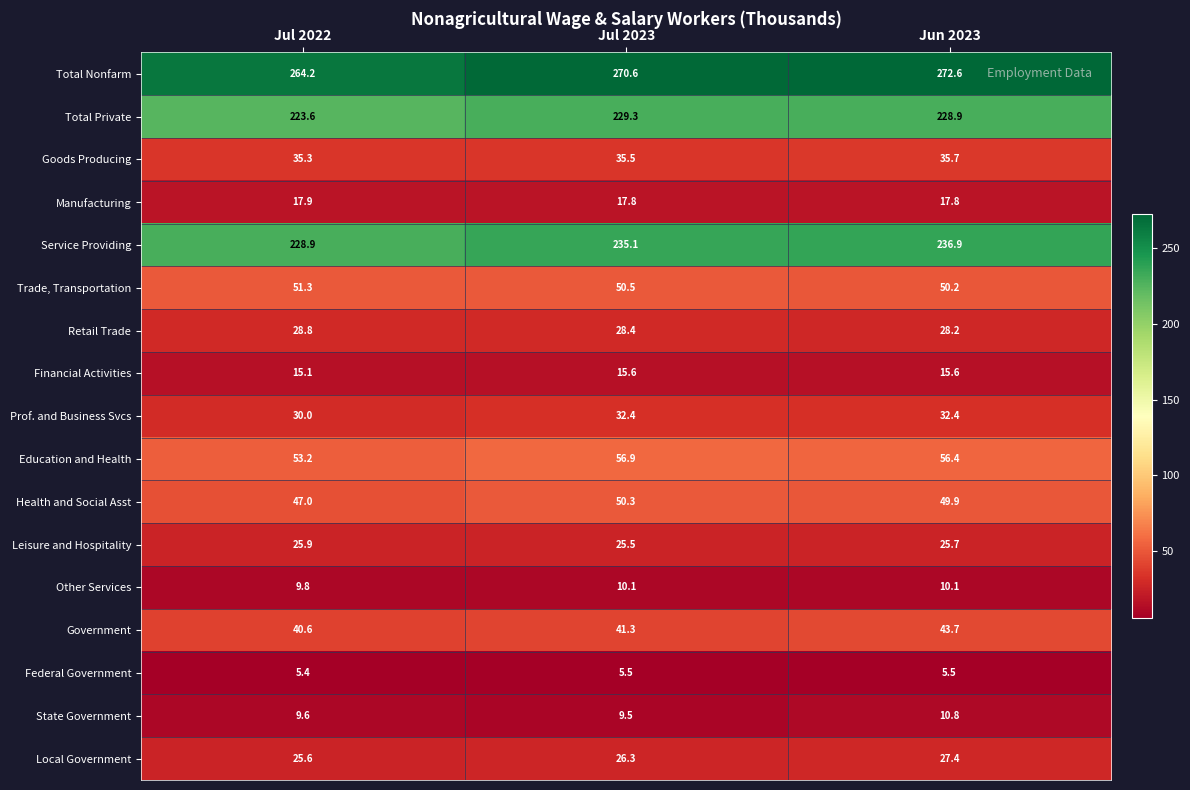

Which series has the largest total across all categories?

Total Nonfarm